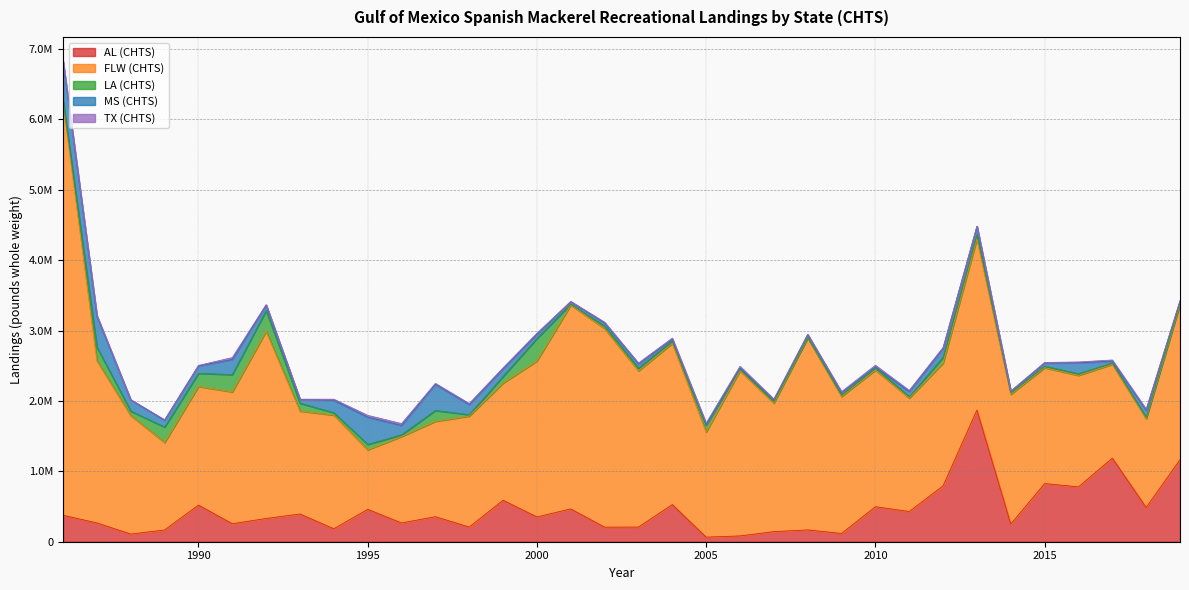

What is the difference between the MS (CHTS) values at 1986 and 2015?

509910